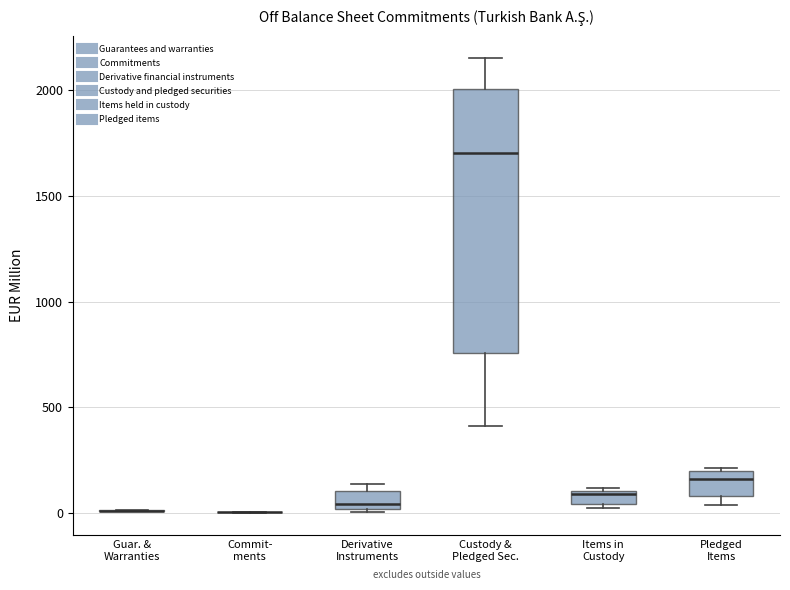

Comparing the boxes themselves (not the whiskers), which one is the tallest?

Custody & Pledged Sec.